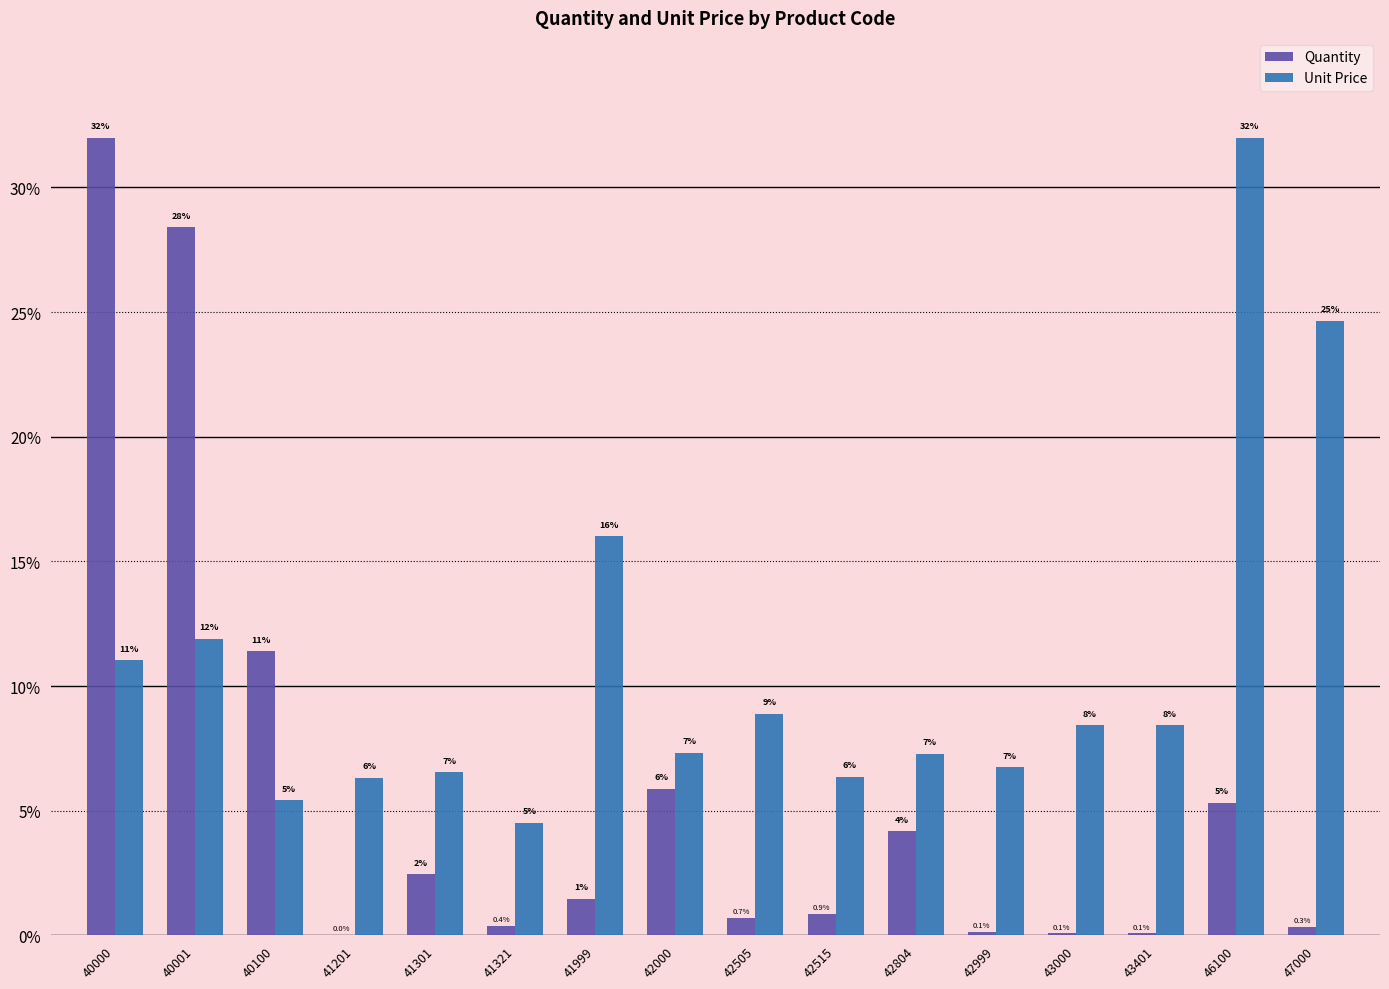

Which label corresponds to the smallest value in the chart?

41201